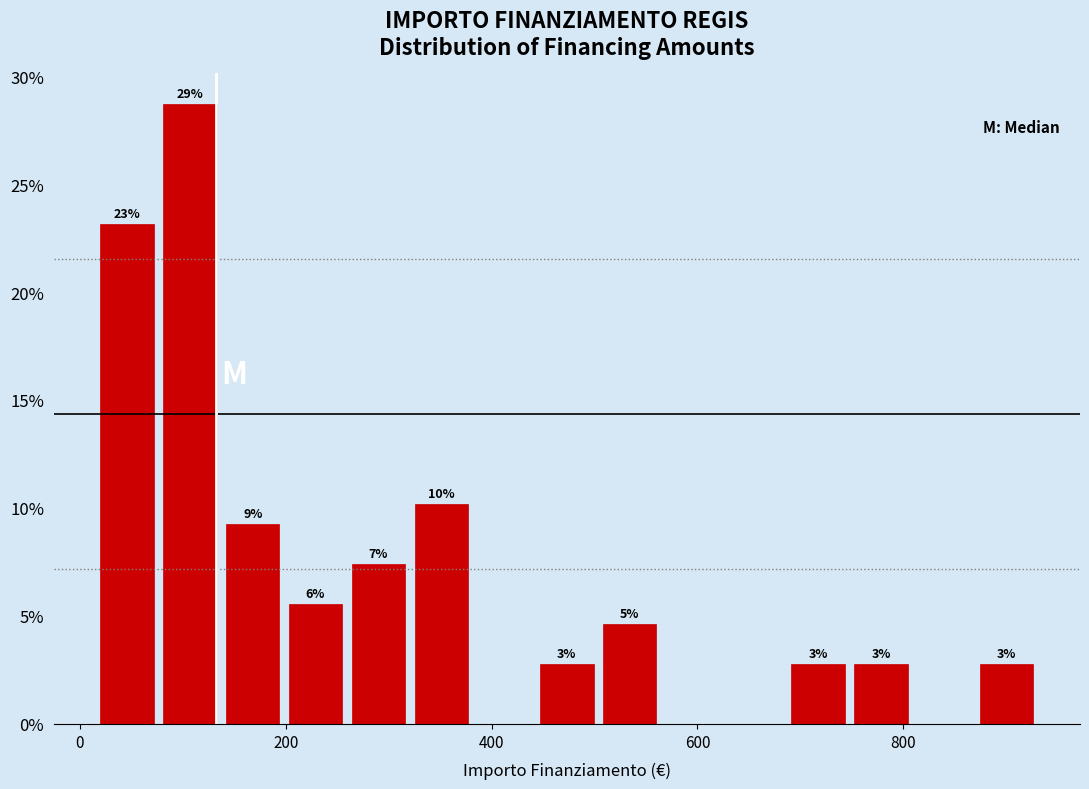

Read against the x-axis, roughly where is the centre of the tallest bar?

100